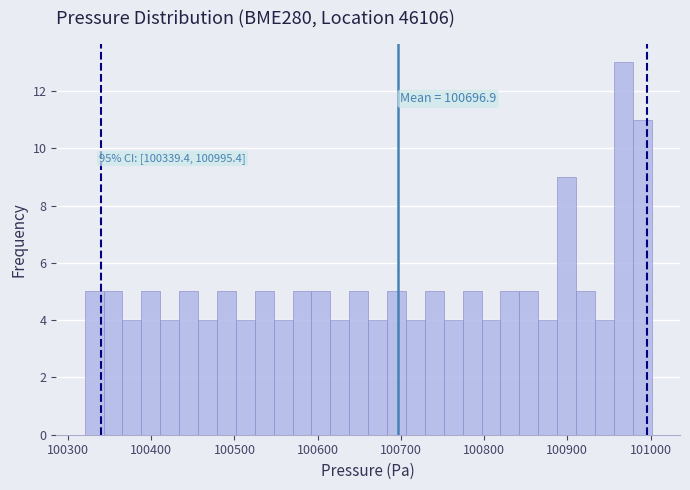

Around what value on the x-axis is the tallest bar? Give the approximate position of its centre, as read against the axis.

100970